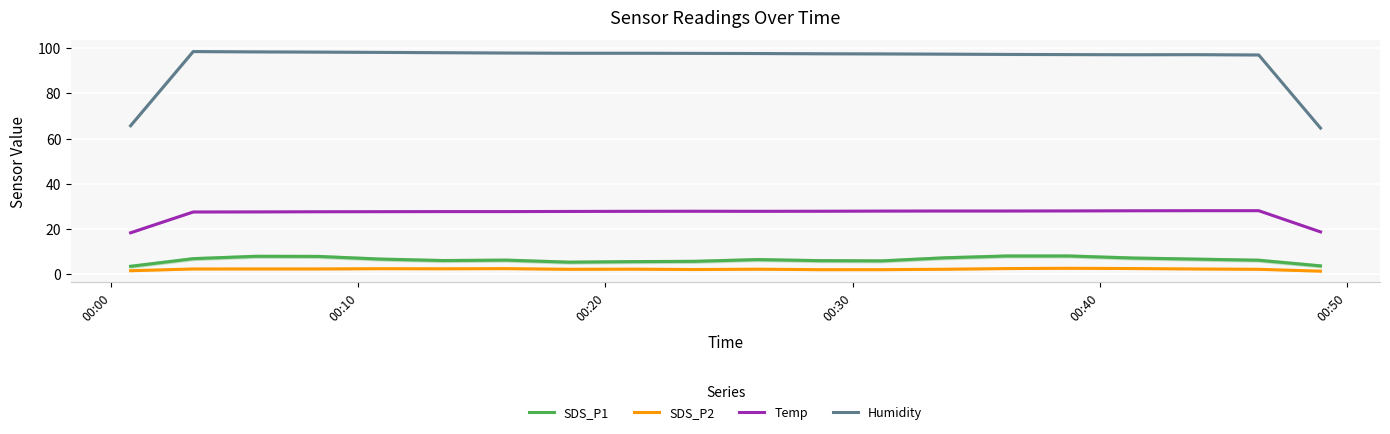

Is this an area chart (filled region under the line)?

No